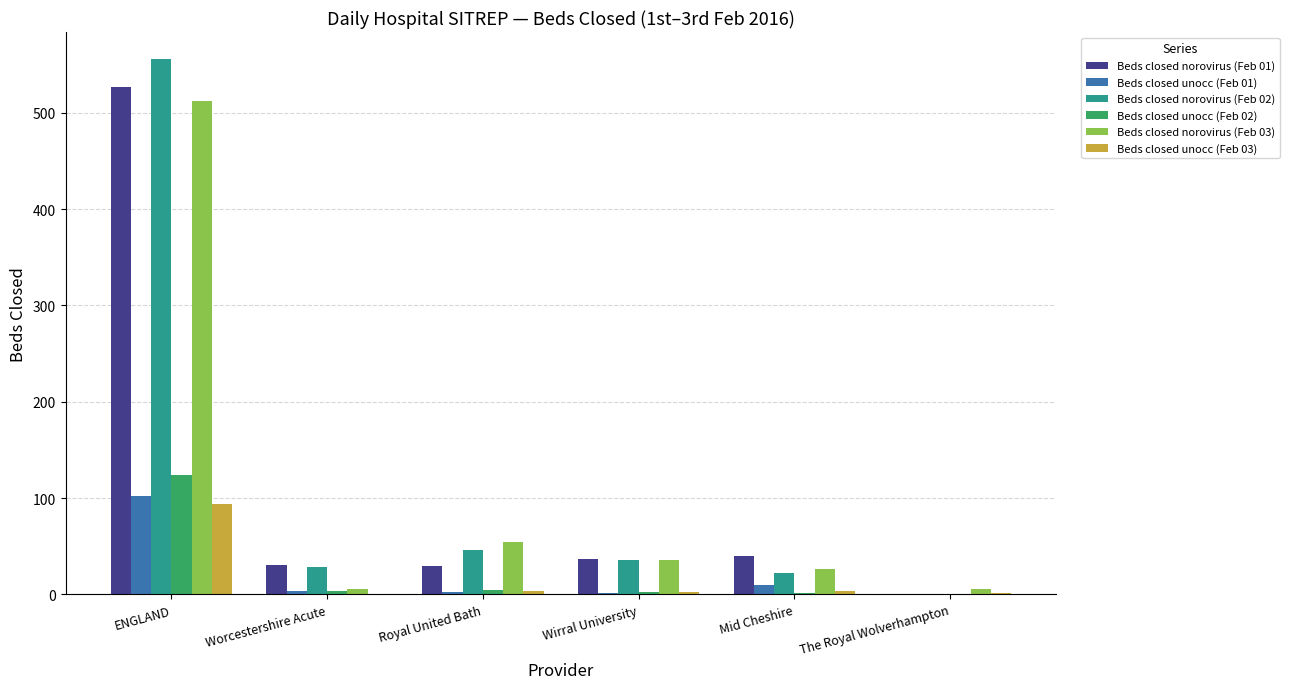

What are all the series names shown in the legend?

Beds closed norovirus (Feb 01), Beds closed unocc (Feb 01), Beds closed norovirus (Feb 02), Beds closed unocc (Feb 02), Beds closed norovirus (Feb 03), Beds closed unocc (Feb 03)